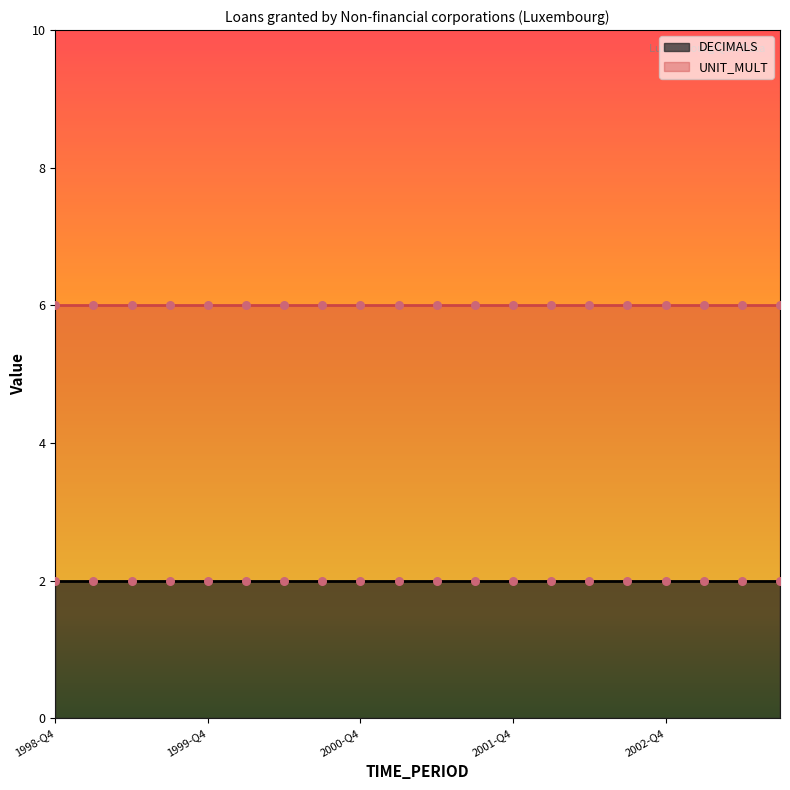

Which series contains the highest Y value?

UNIT_MULT